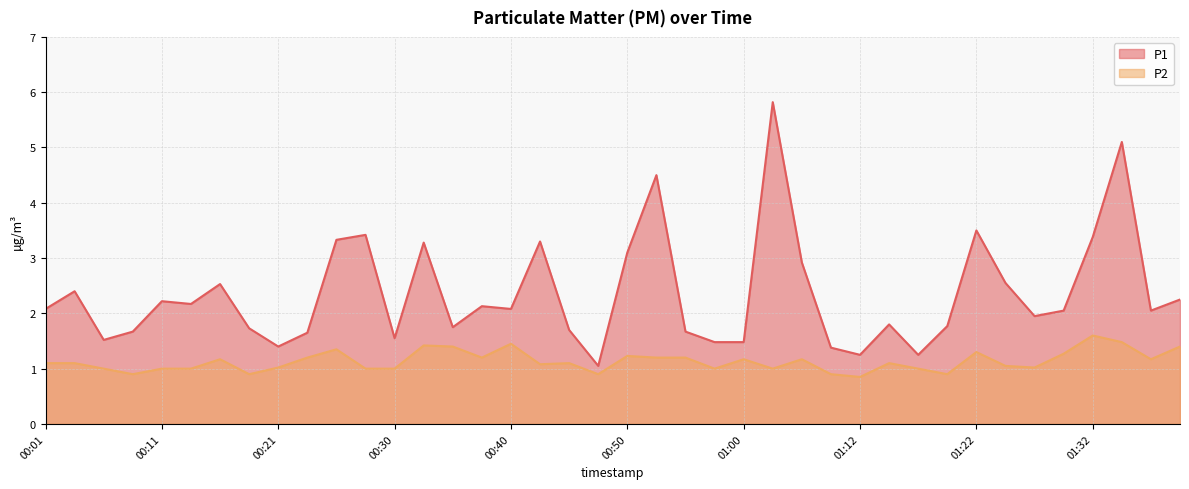

True or false: P1 and P2 intersect in this chart.

False